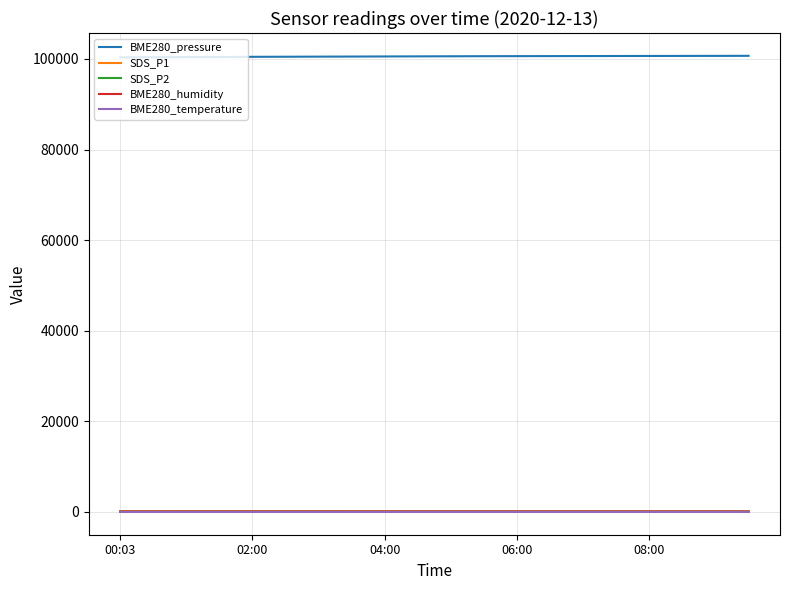

True or false: BME280_humidity and BME280_pressure intersect in this chart.

False